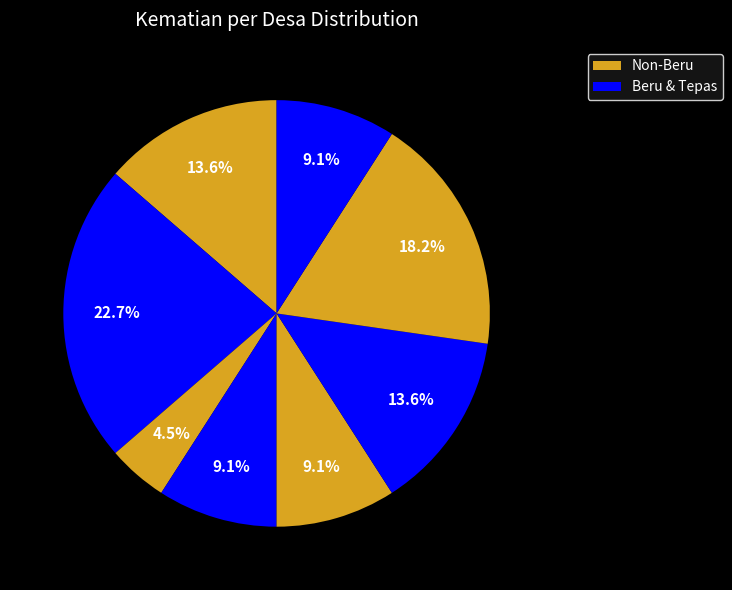

Count the number of slices in the pie.

8